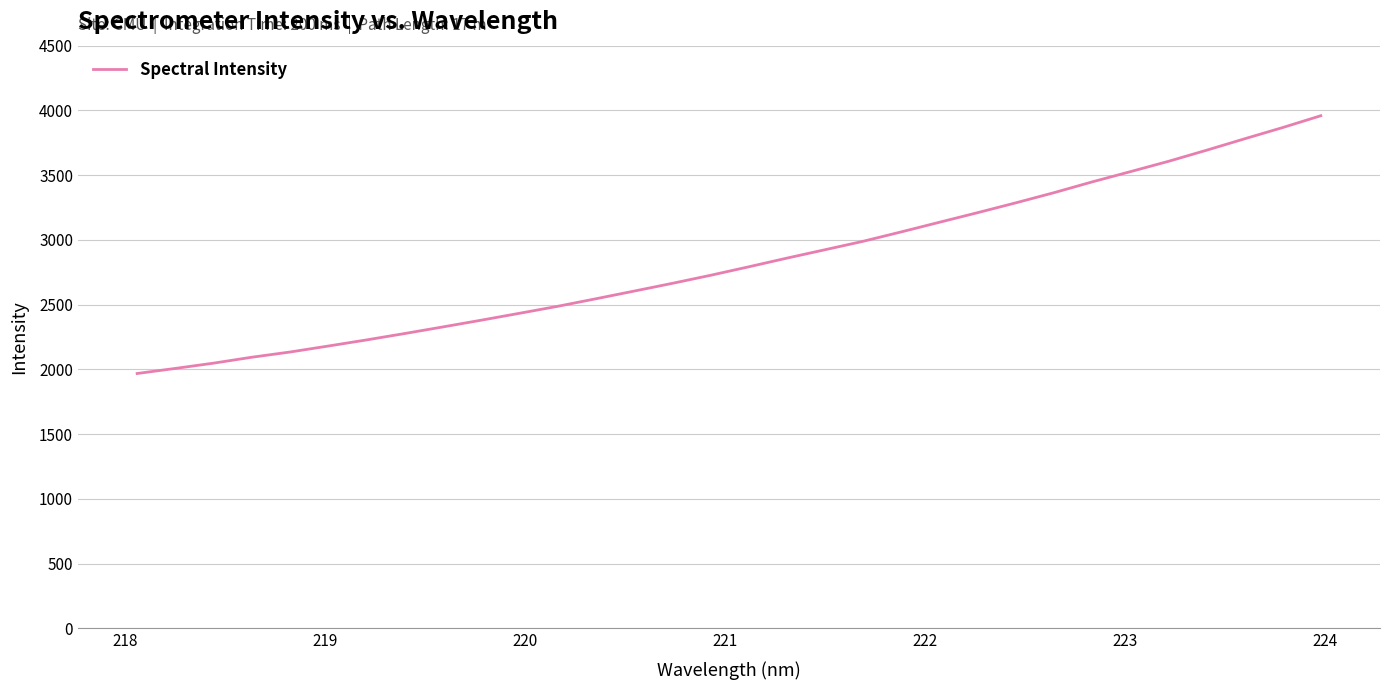

How many values exceed 2791?

16